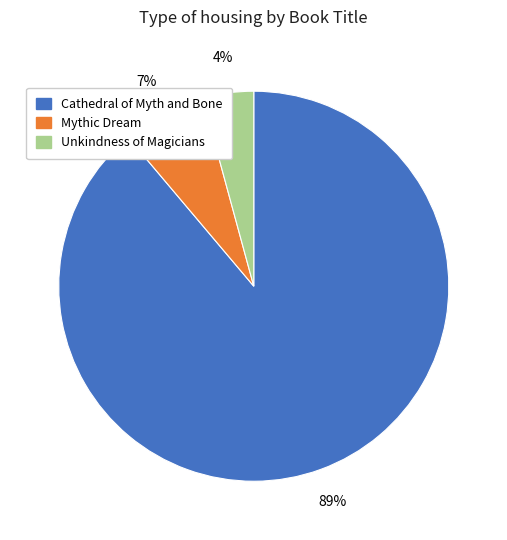

Count the number of slices in the pie.

3